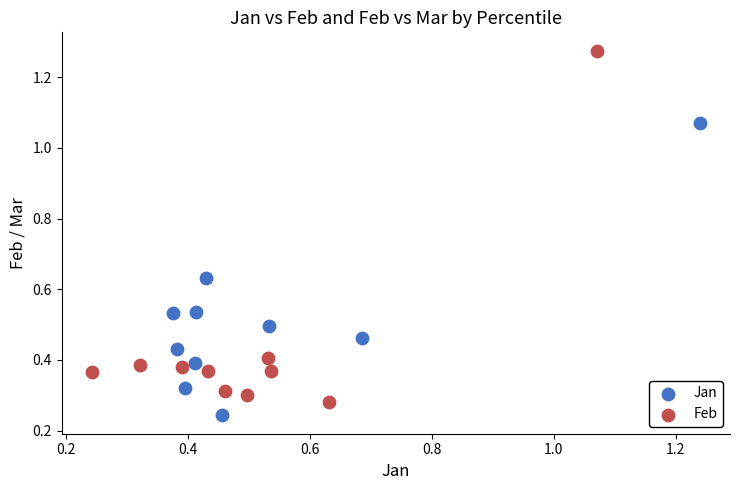

Which series reaches the maximum Y coordinate?

Feb